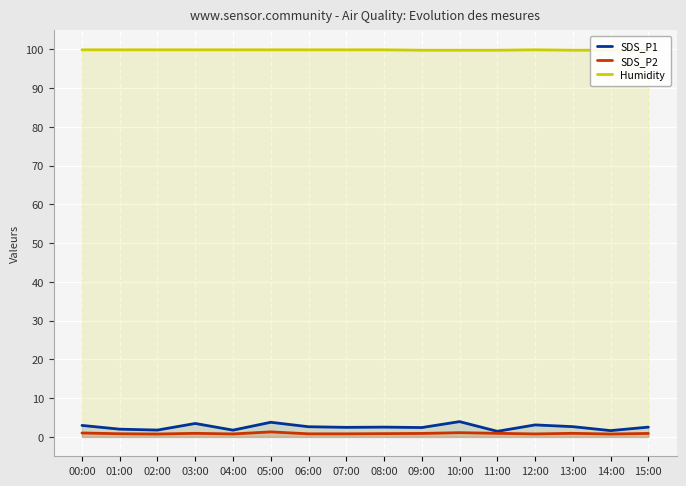

What is the value of the Humidity point at the 2nd from the left?

99.9